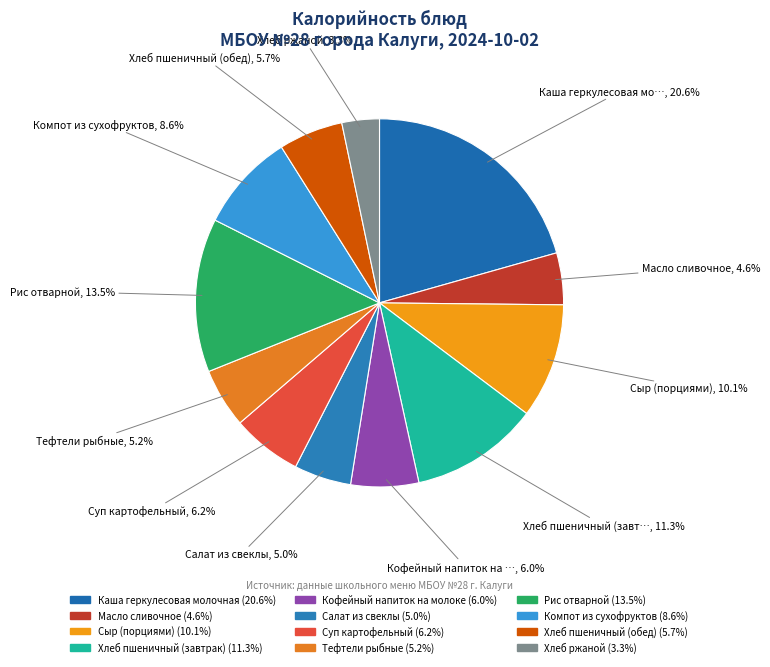

Is there a majority slice in this chart?

No